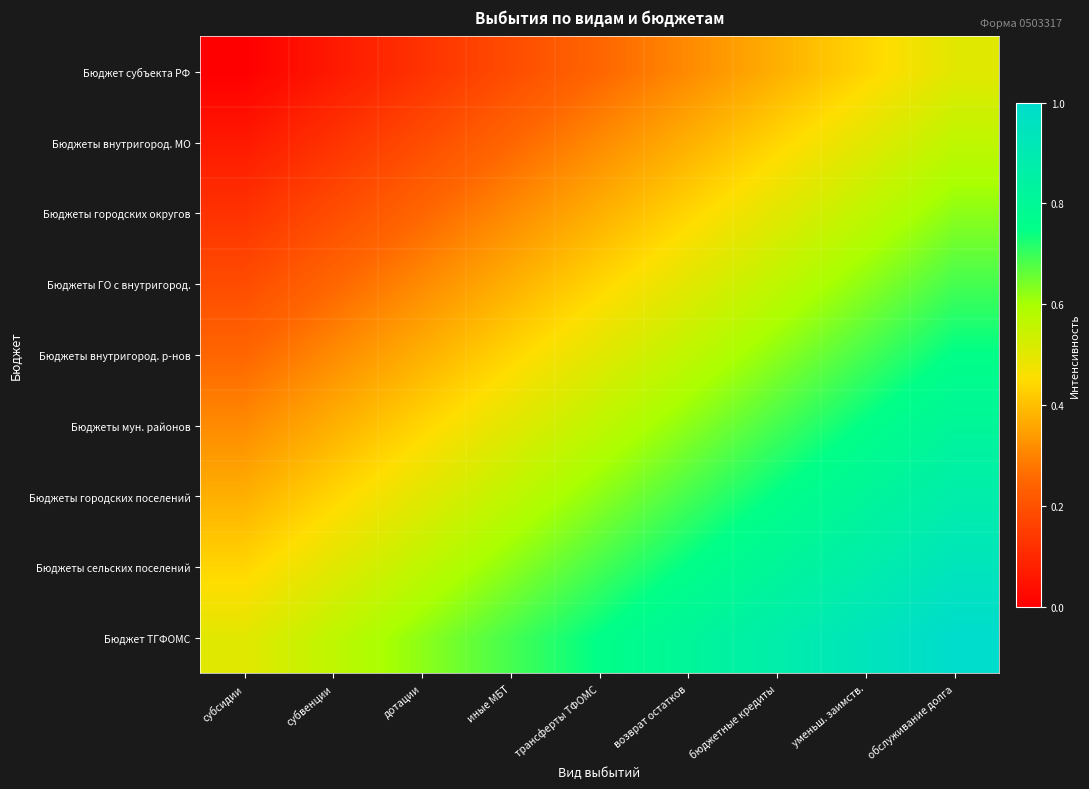

Which category has the lowest value across all series?

субсидии